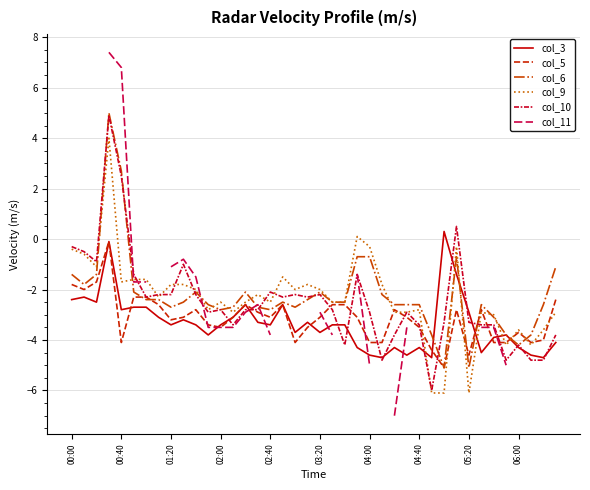

Read the col_9 value at 00:40.

-1.7